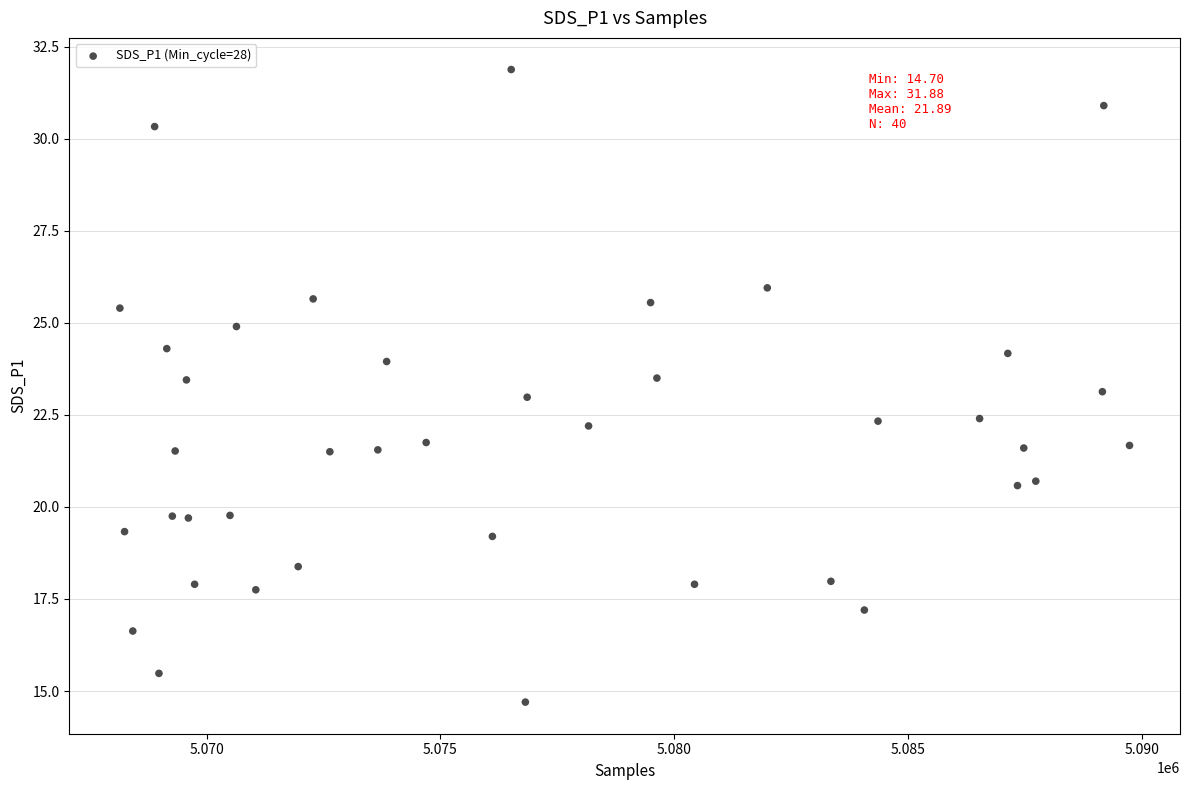

What is the range of X values (max minus min)?

21585.0